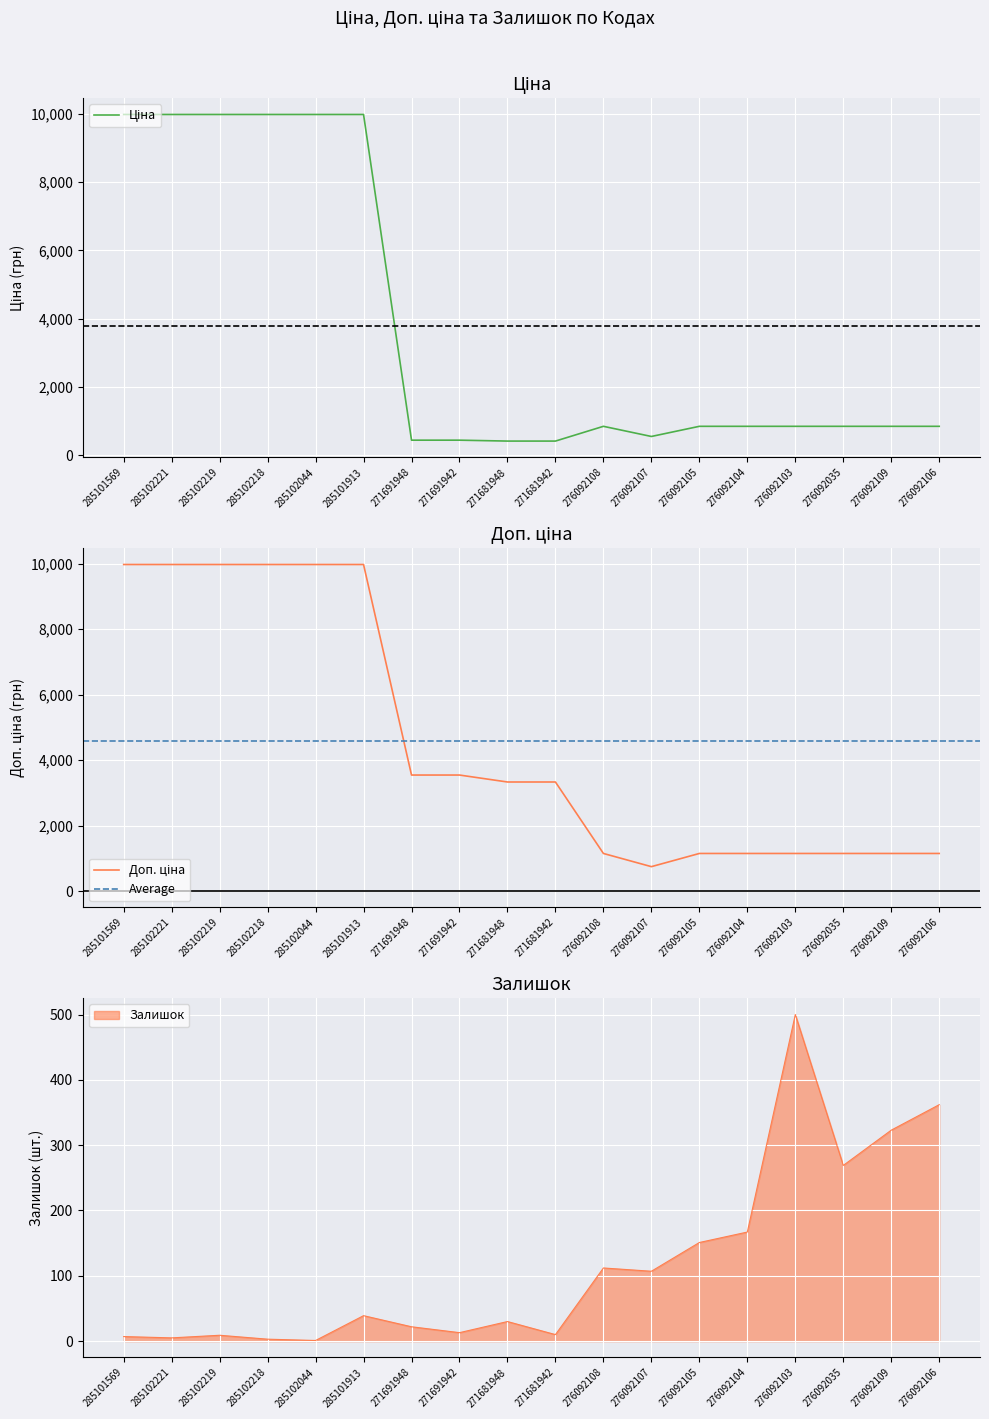

Between 276092103 and 285102221, which is larger?

285102221